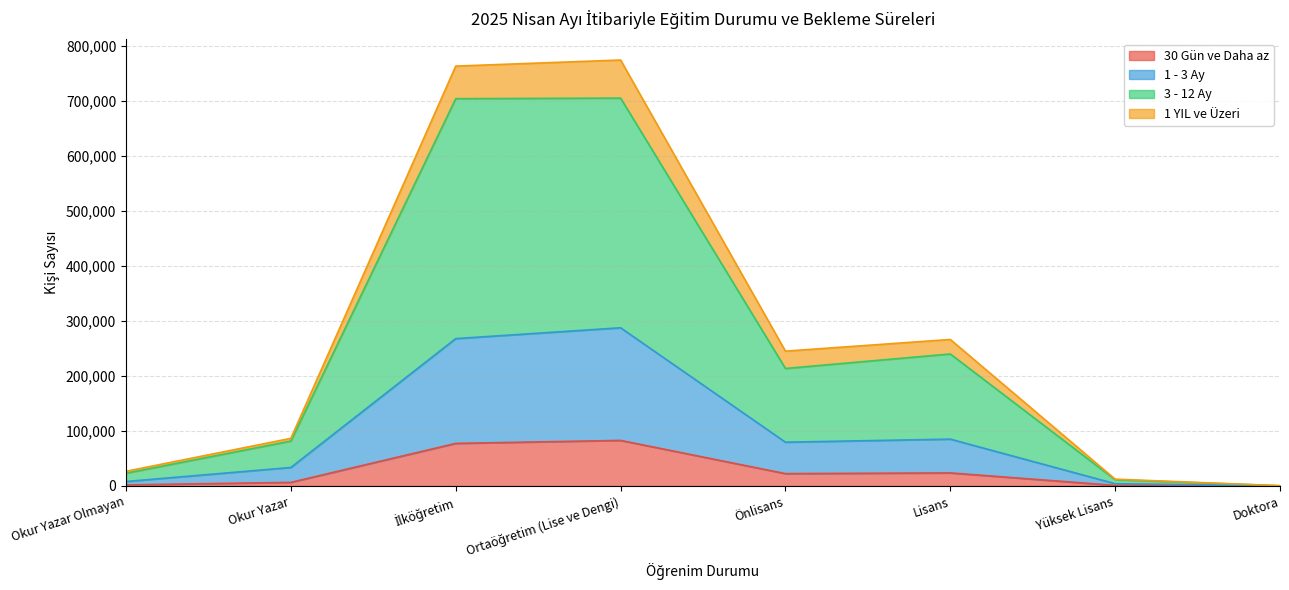

The 1 YIL ve Üzeri series shows 372605 at Önlisans. True or false?

False